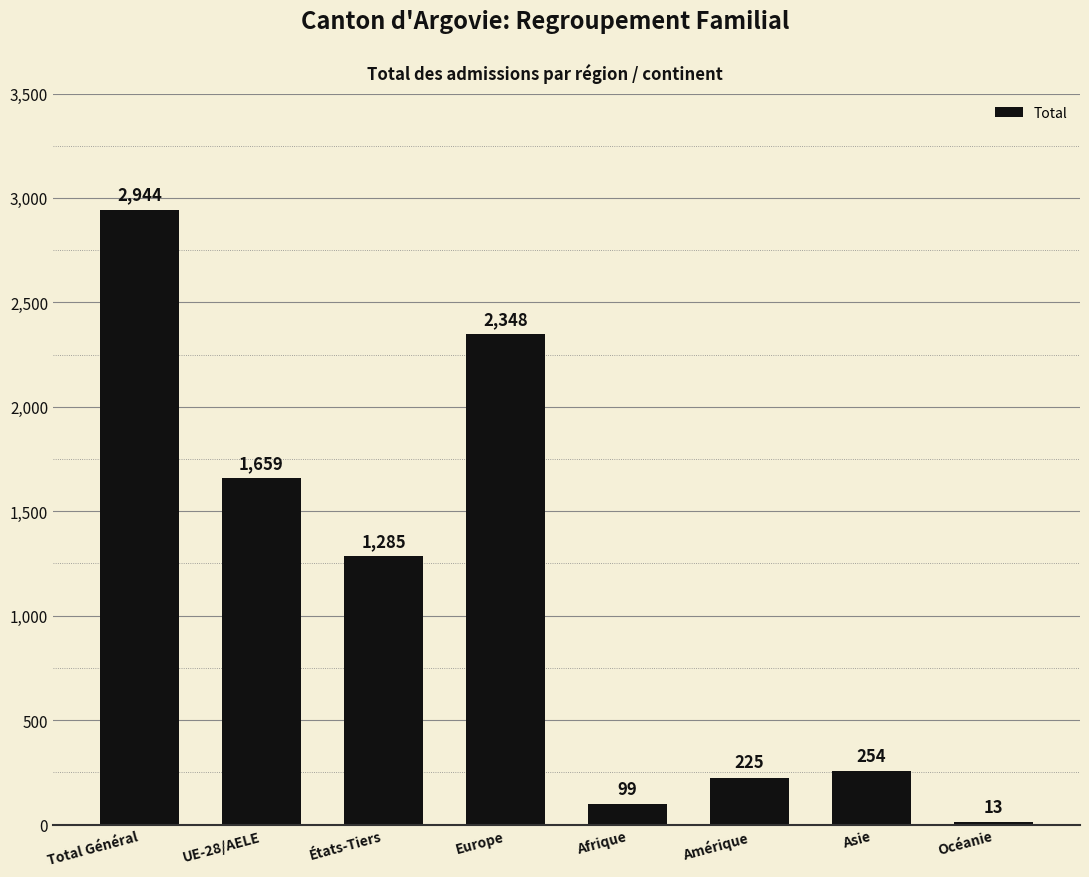

What is the value of the 3rd bar from the left?

1285